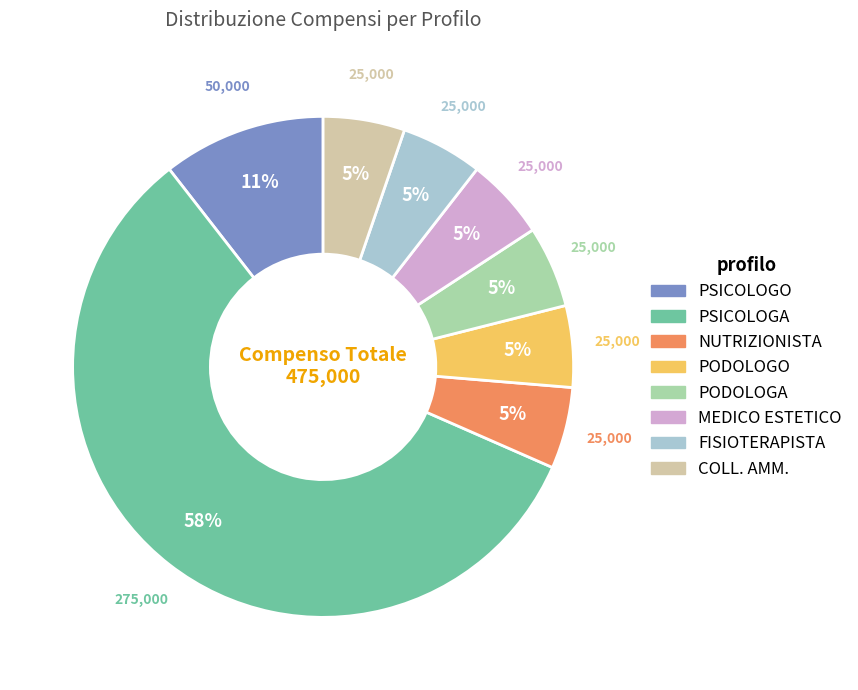

Which slice is the largest?

PSICOLOGA